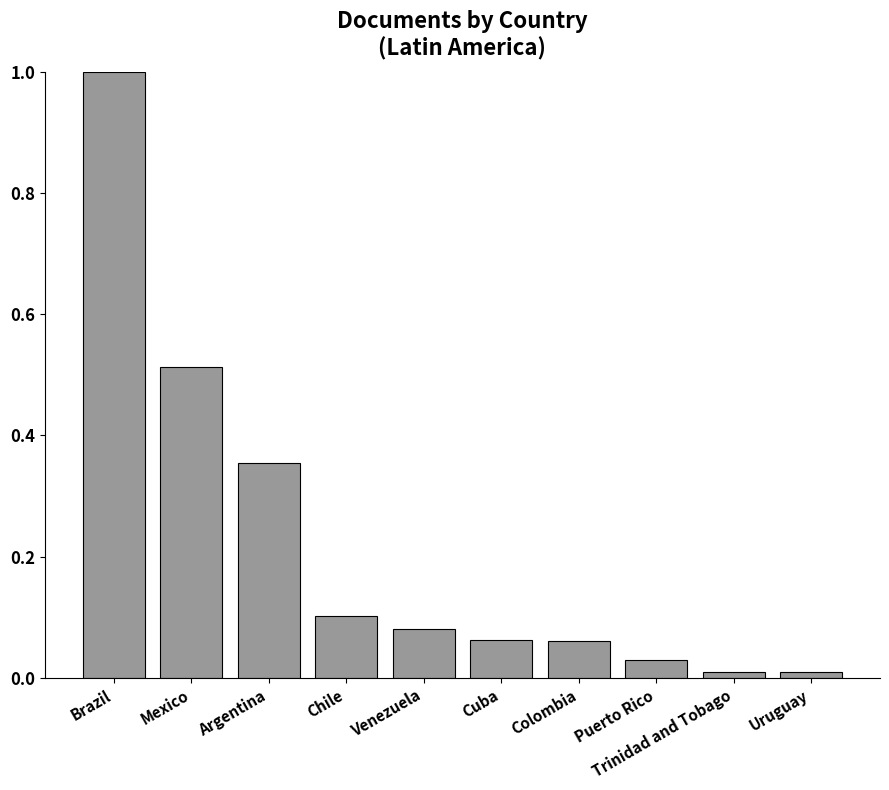

True or false: the data shows 0.1 at Cuba.

True